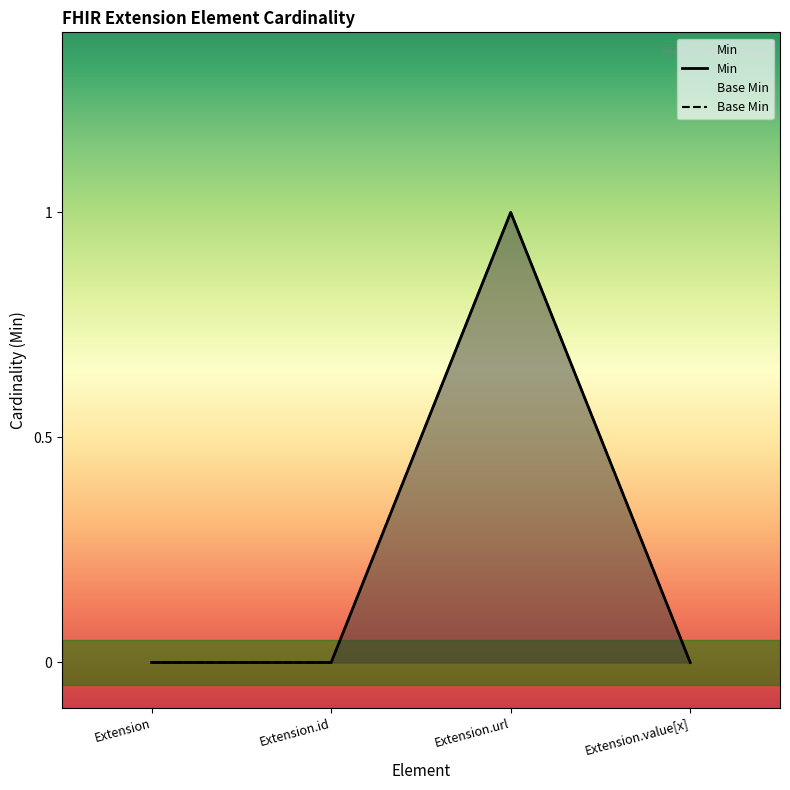

What is the difference between the maximum and minimum values in the Min series?

1